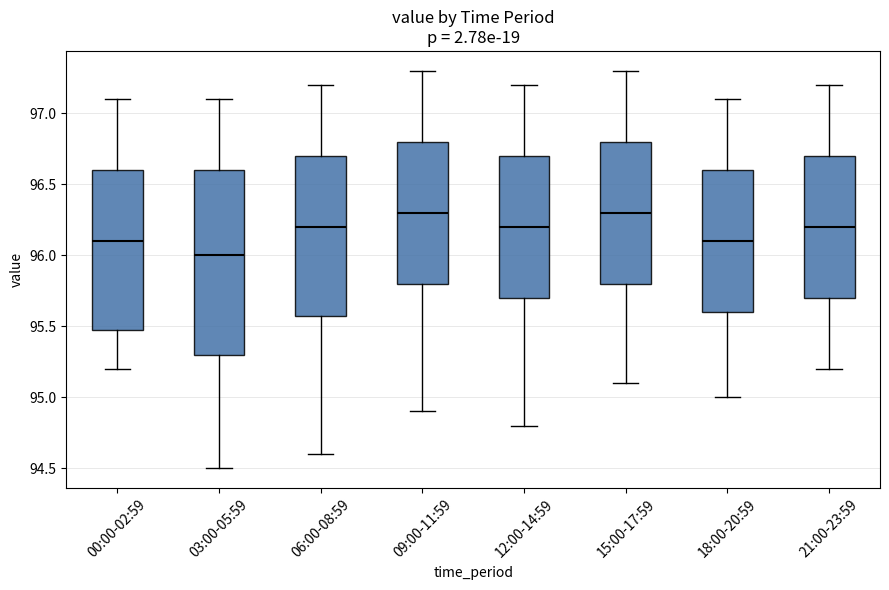

Comparing the boxes themselves (not the whiskers), which one is the tallest?

03:00-05:59